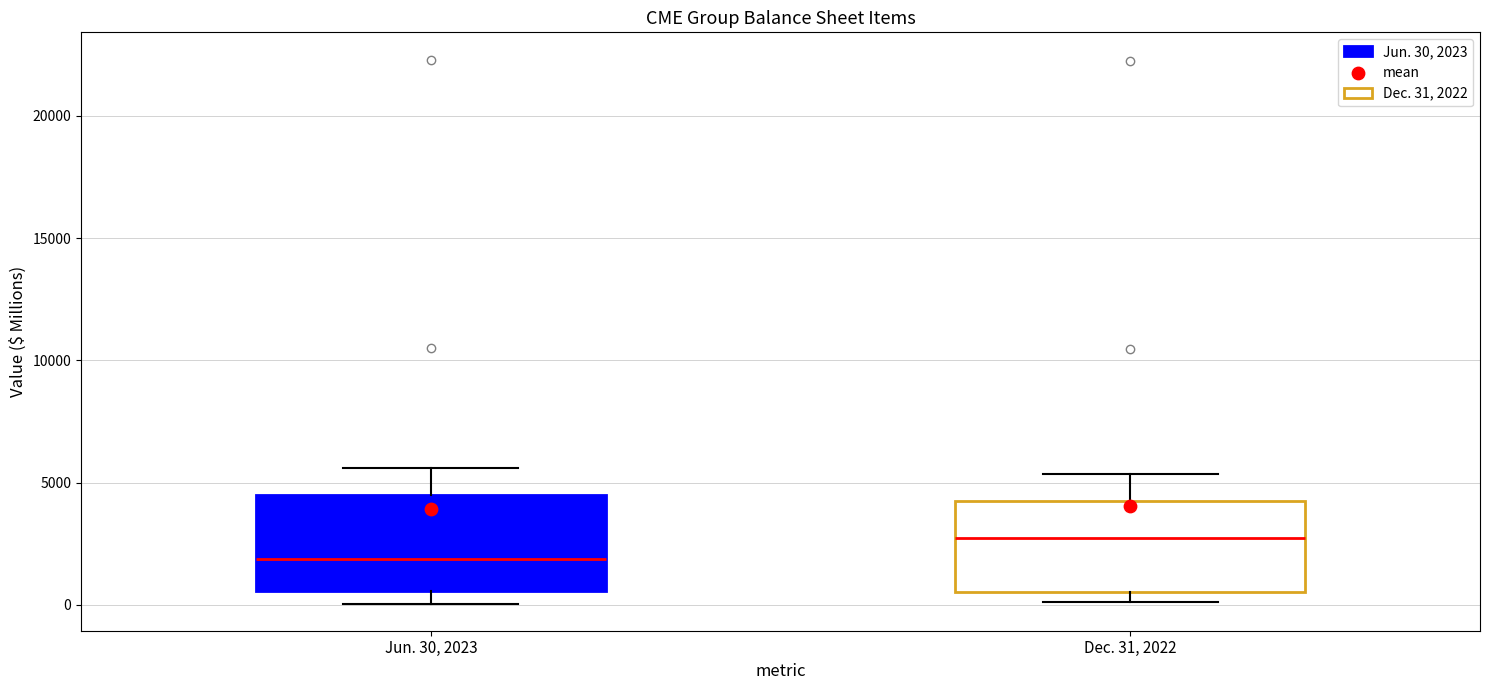

Where does the median line of the box for Dec. 31, 2022 sit on the y-axis? The values are not printed on the chart, so give them approximately, as read against the axis.

2500